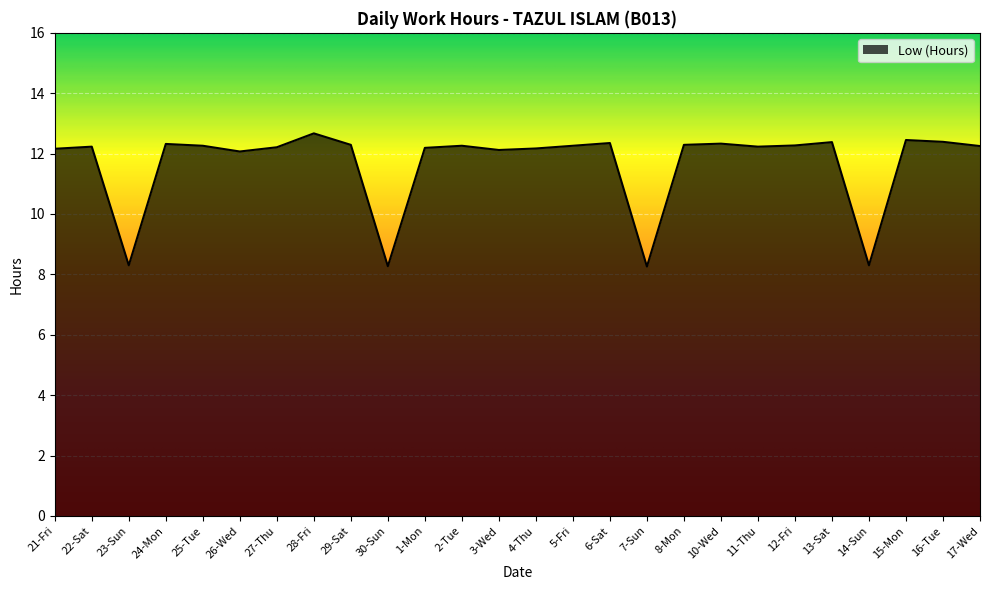

What is the sum of all values?

303.3